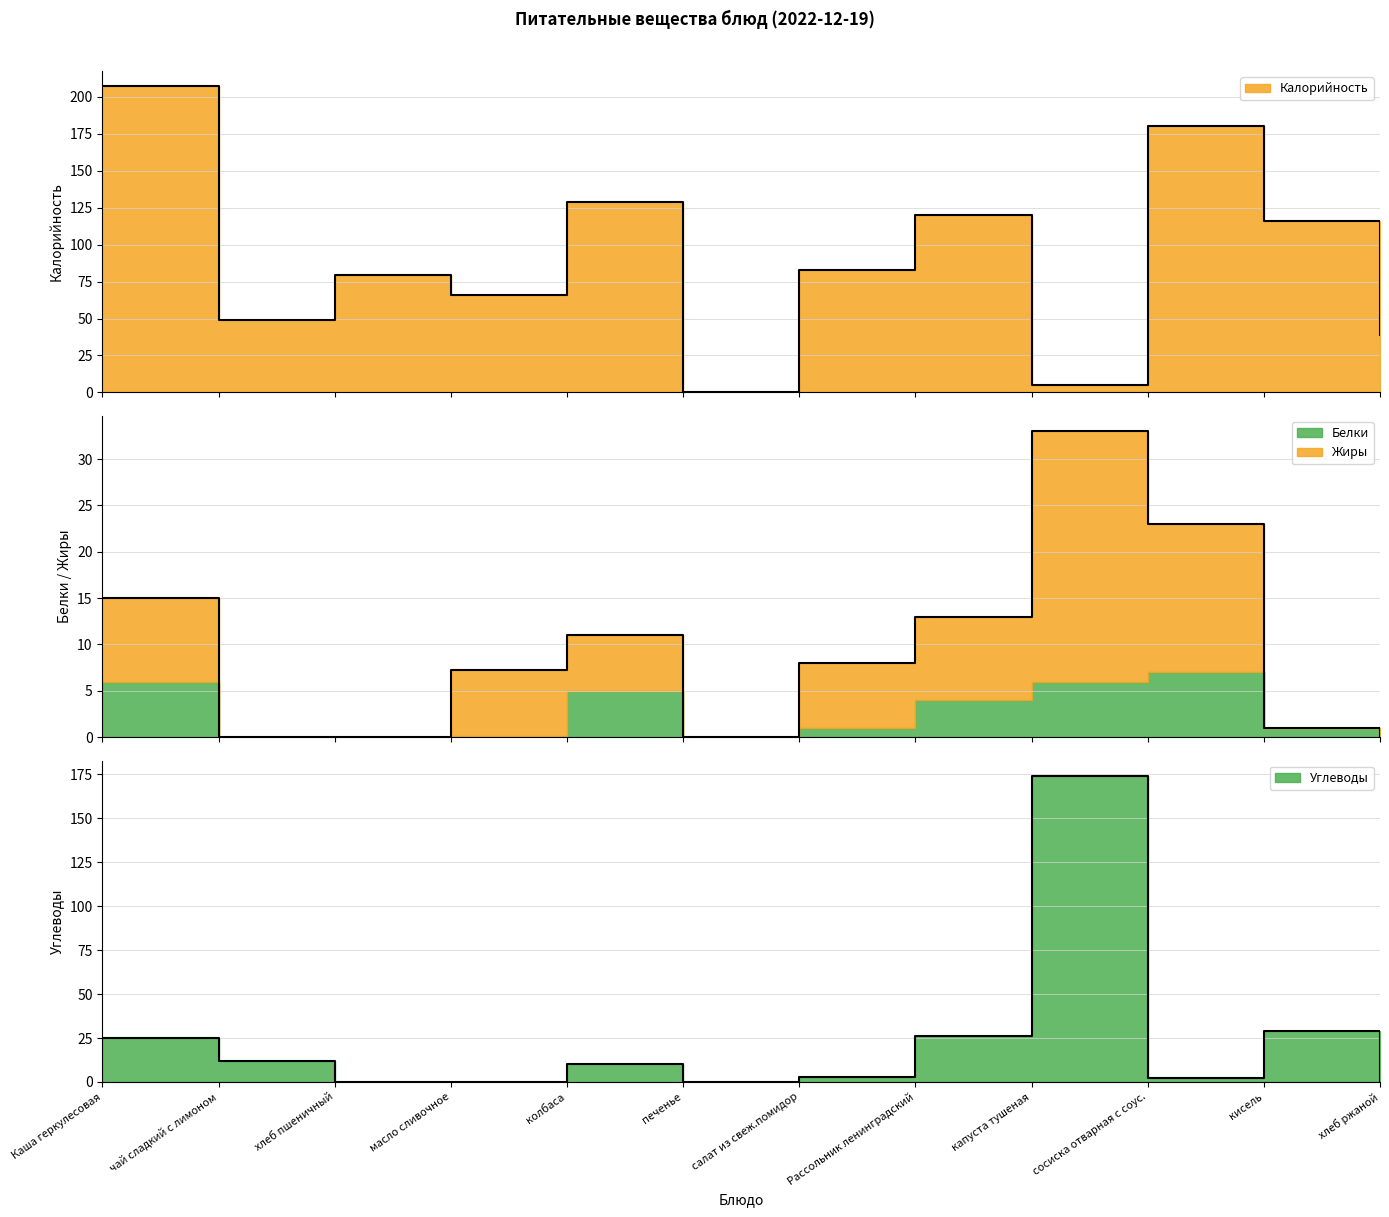

In Углеводы, how many points are lower than both neighbors (excluding endpoints)?

3